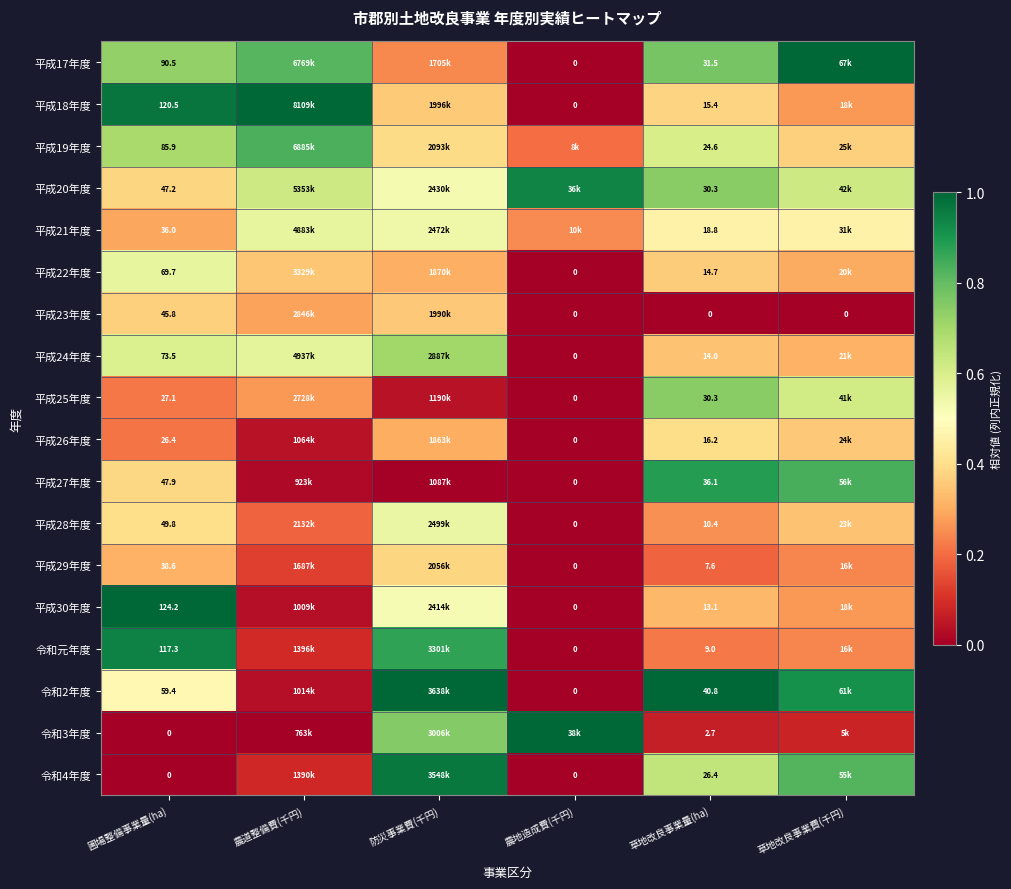

How many series are shown in this chart?

18